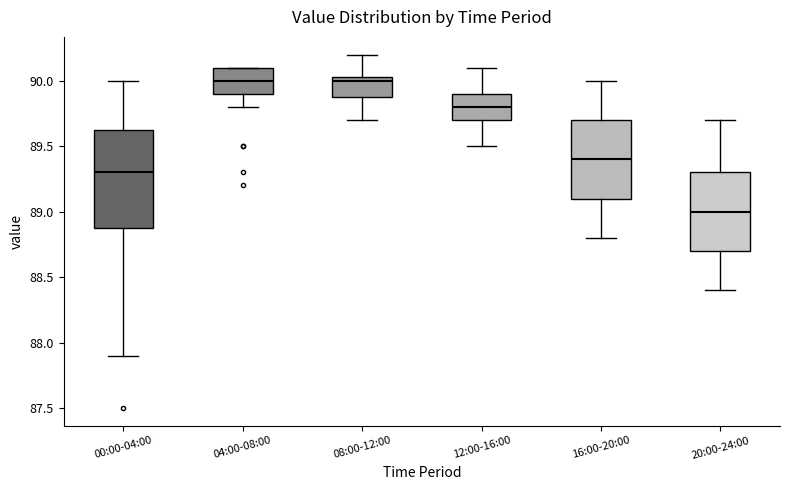

Reading left to right, read every box against the y-axis: the position of its median line, the range the box covers, and the ends of its whiskers. The values are not printed on the chart, so give them approximately, as read against the axis.

00:00-04:00: median 89.30, box 88.90 to 89.65, whiskers 87.90 to 90.00
04:00-08:00: median 90.00, box 89.90 to 90.10, whiskers 89.80 to 90.10
08:00-12:00: median 90.00, box 89.90 to 90.05, whiskers 89.70 to 90.20
12:00-16:00: median 89.80, box 89.70 to 89.90, whiskers 89.50 to 90.10
16:00-20:00: median 89.40, box 89.10 to 89.70, whiskers 88.80 to 90.00
20:00-24:00: median 89.00, box 88.70 to 89.30, whiskers 88.40 to 89.70